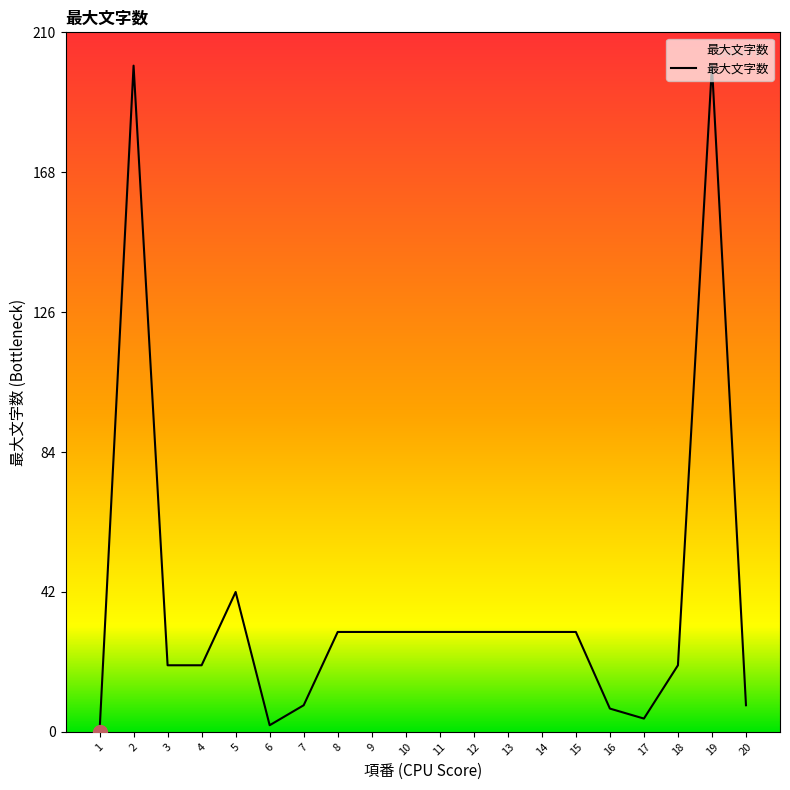

What is the difference between the maximum and minimum values?

200